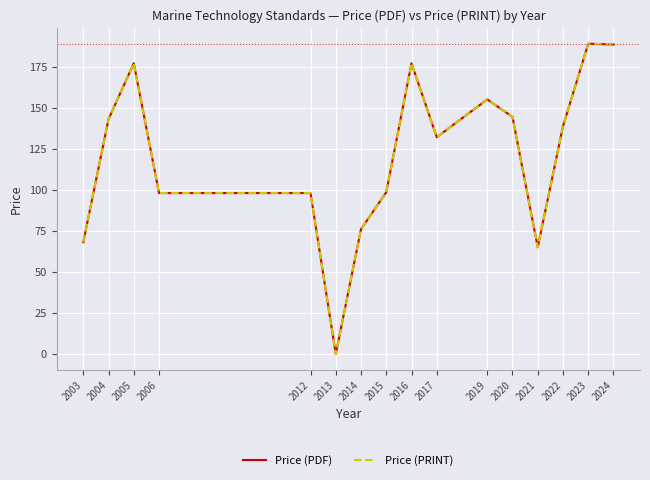

Is this an area chart (filled region under the line)?

No